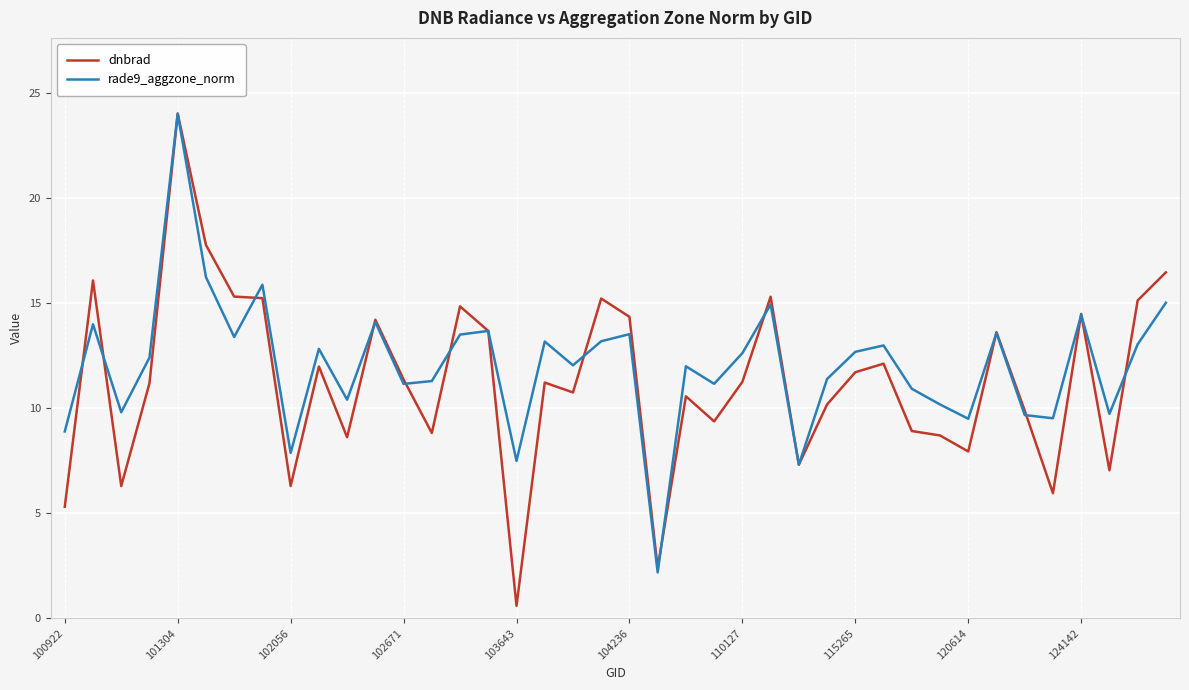

List the series in order of their overall mean, lowest first.

dnbrad, rade9_aggzone_norm